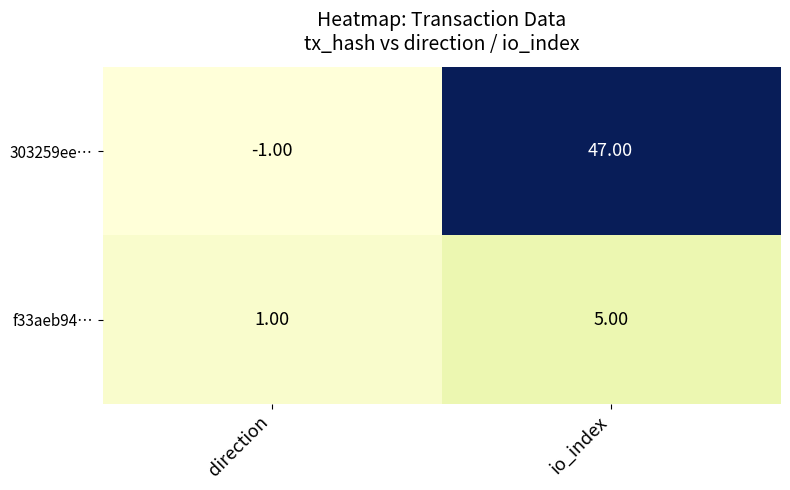

Which series has the largest range (max minus min)?

303259ee…